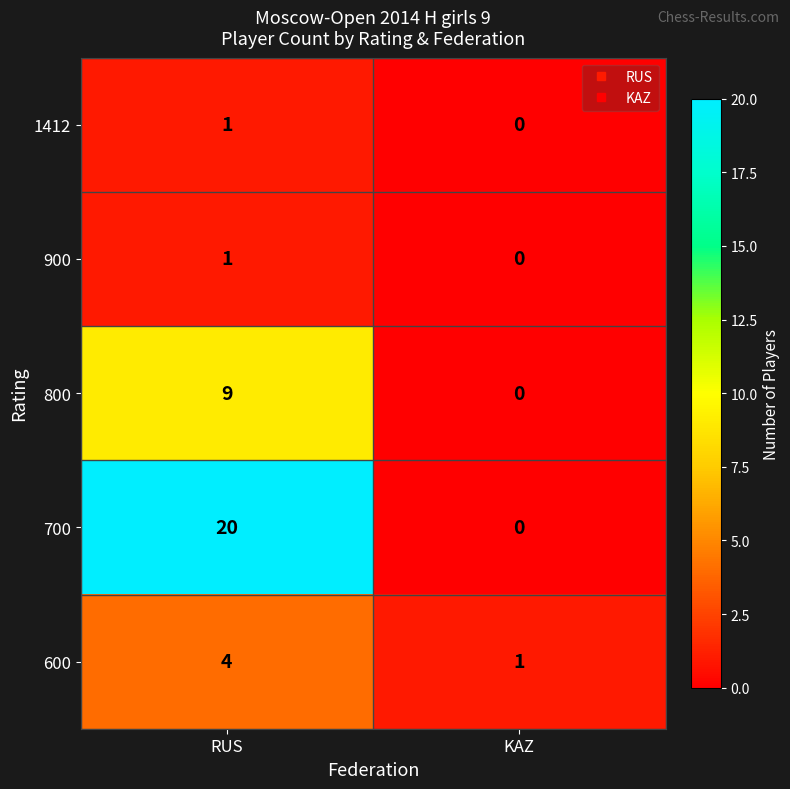

Which series has the largest total across all categories?

700